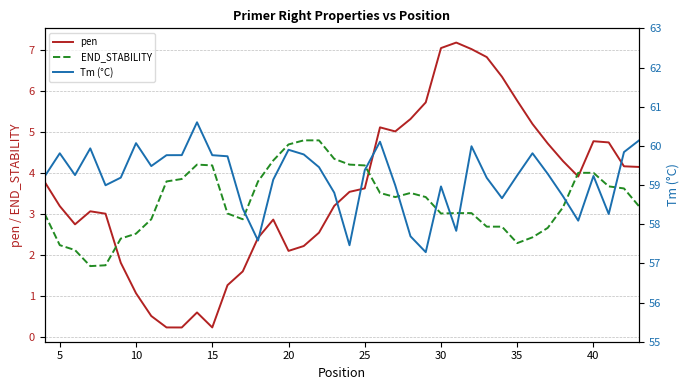

True or false: pen and Tm (°C) cross at least once.

False